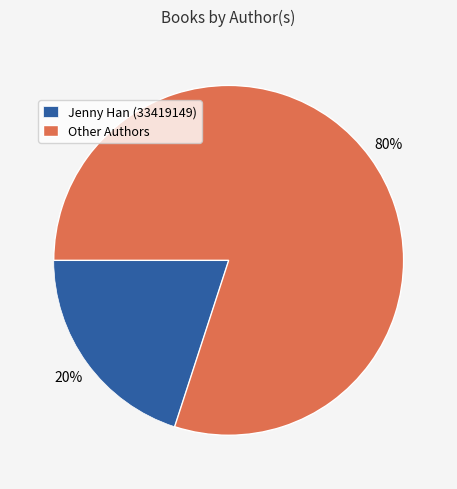

Which category has the smallest portion of the pie?

Jenny Han (33419149)